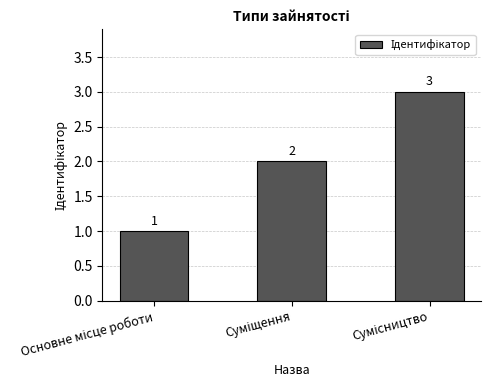

How many values are between 1 and 3?

3